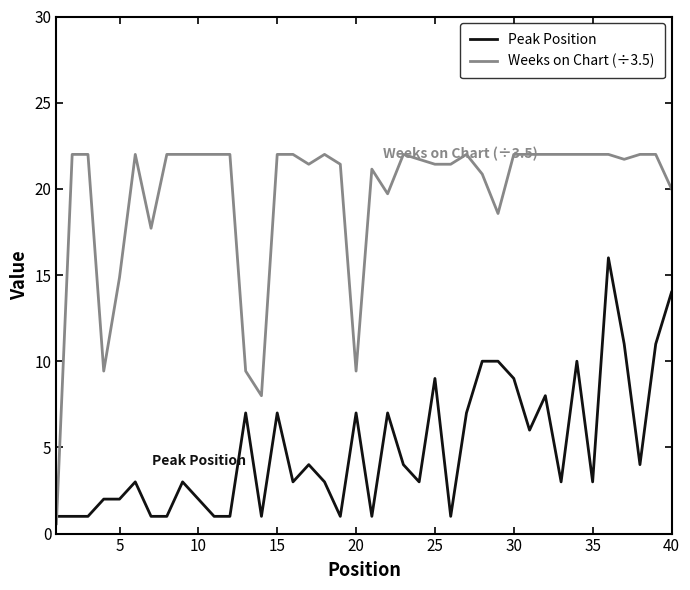

Which series has the largest range (max minus min)?

Weeks on Chart (÷3.5)